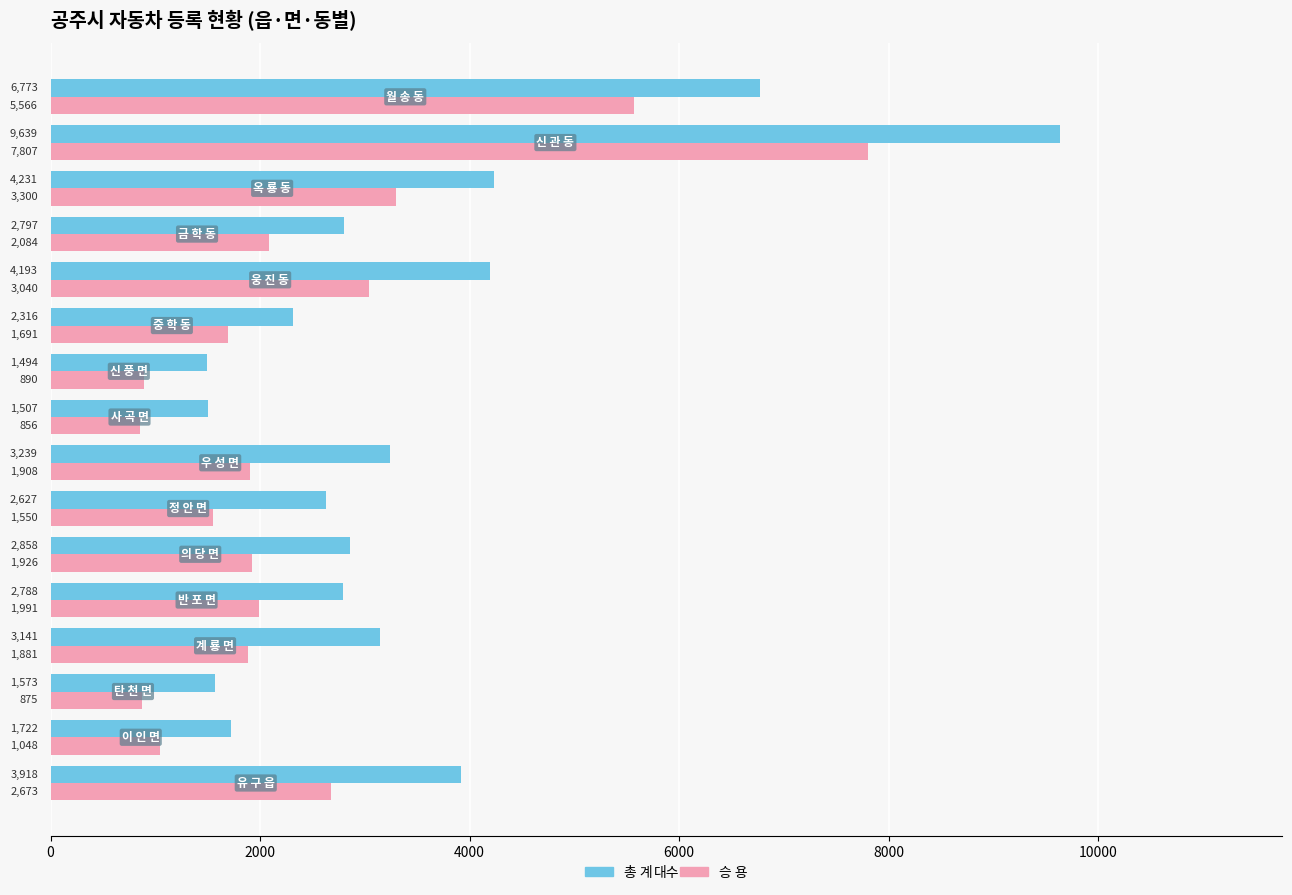

Which series has the largest total across all categories?

총 계